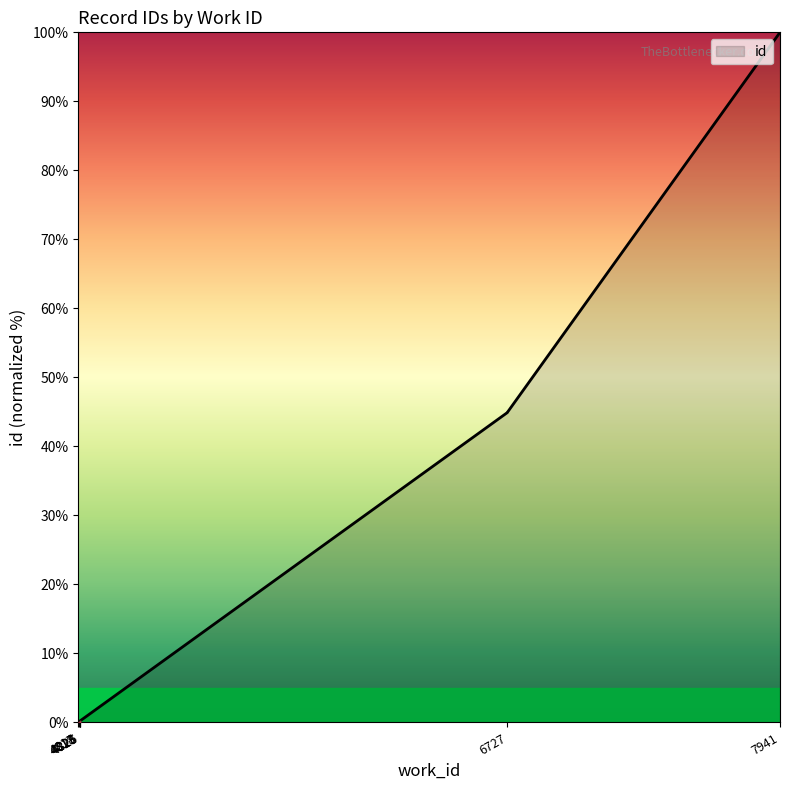

What is the greatest value displayed?

100.0